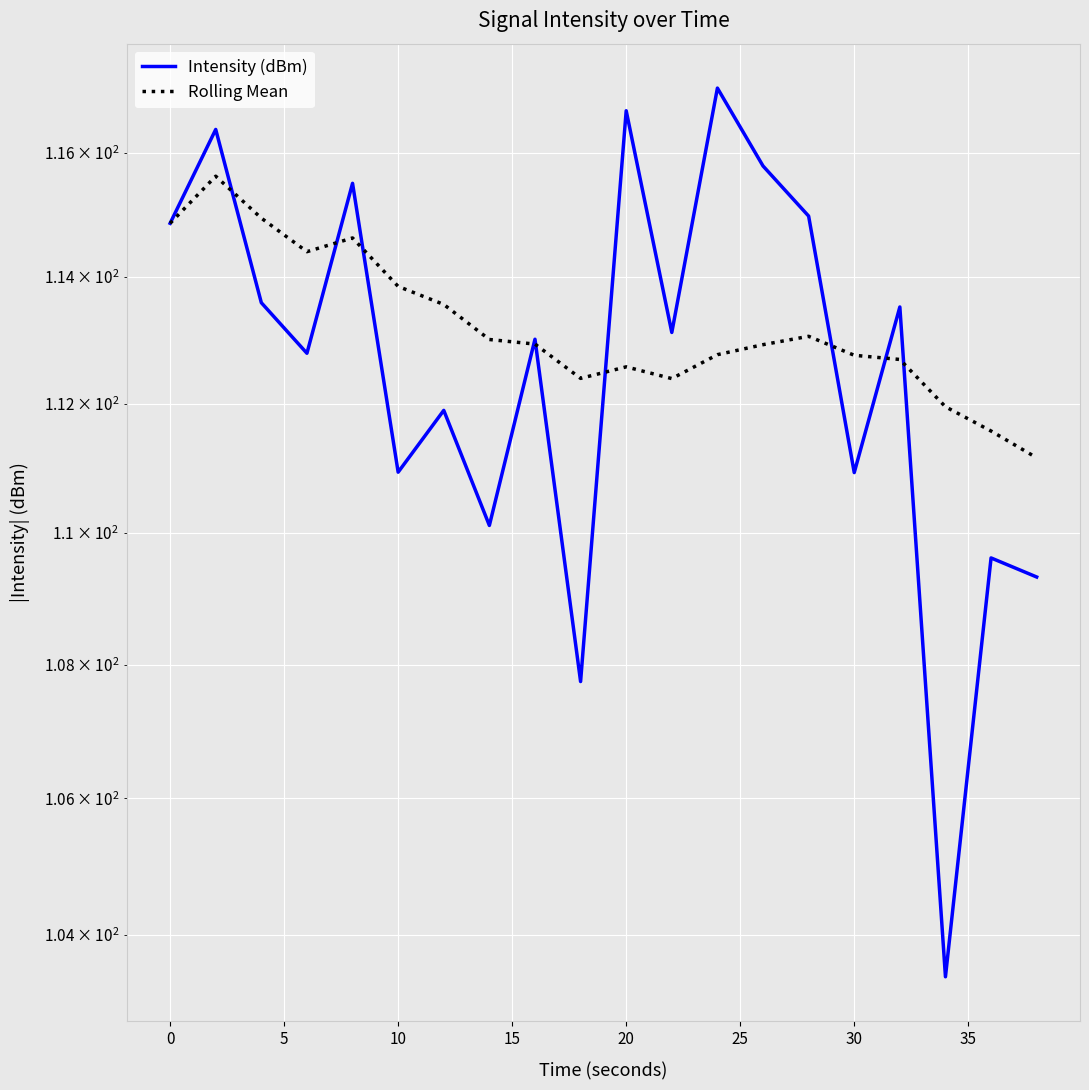

Is this an area chart (filled region under the line)?

No